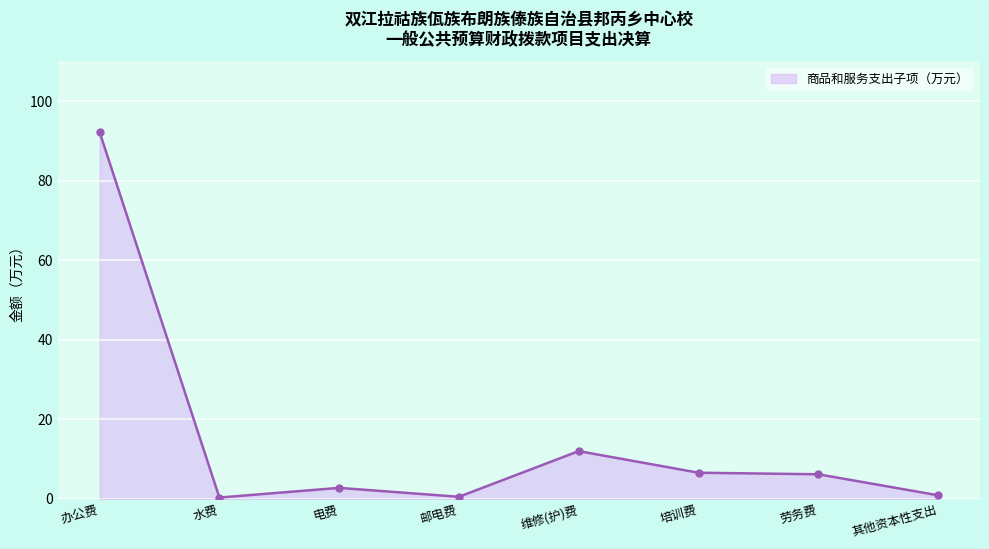

True or false: there are more than 1 points higher than both neighbors.

True